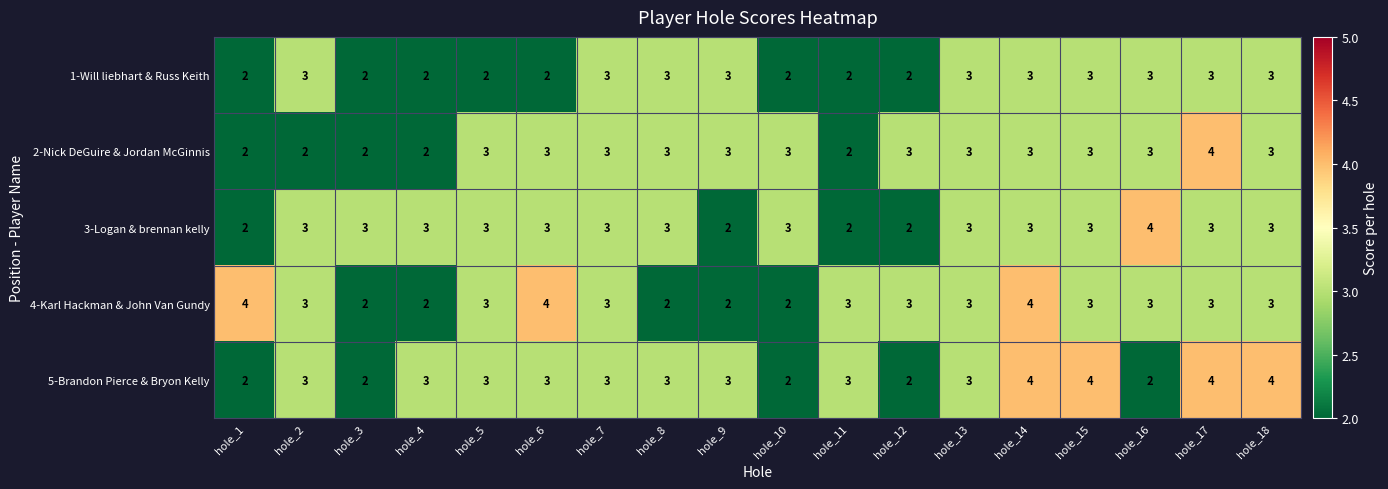

What is the total value across all series at hole_11?

12